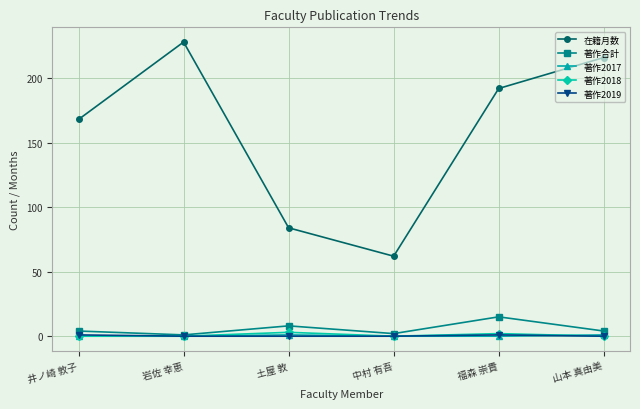

Which series has the largest total across all categories?

在籍月数